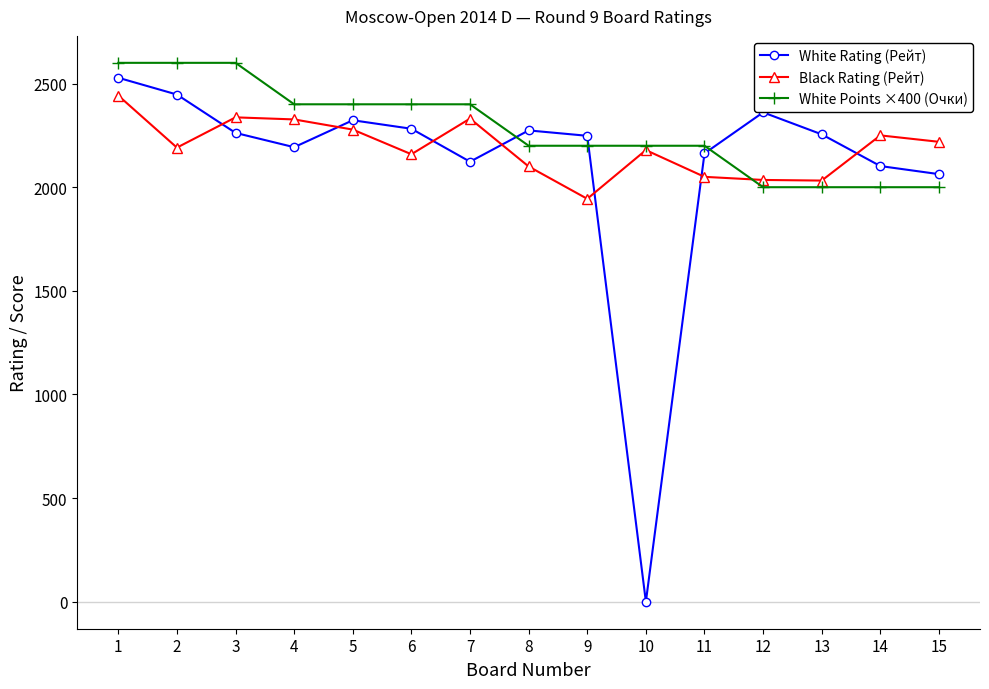

Is it true that White Rating (Рейт) equals 2882 at 14?

False